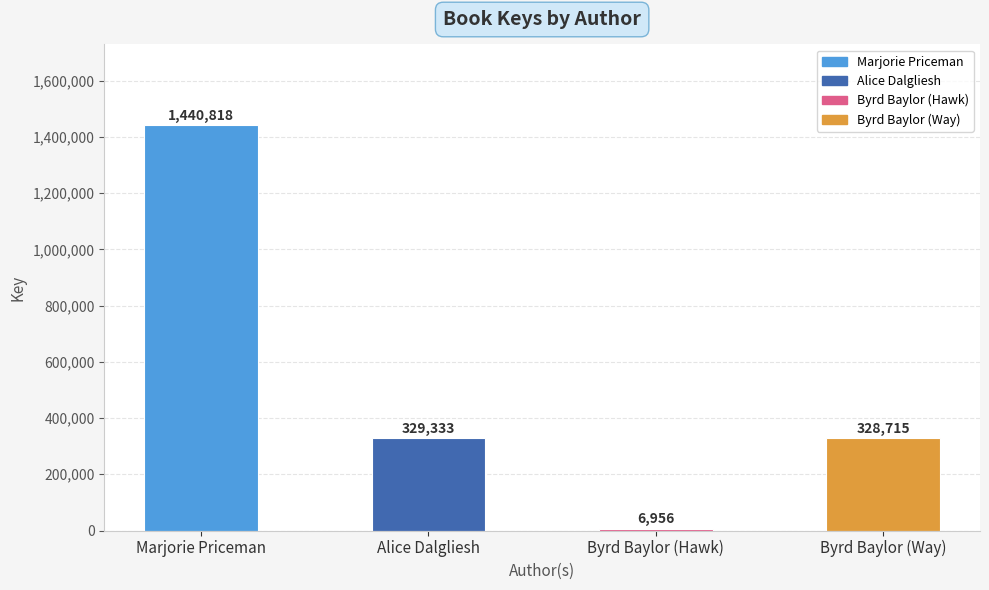

Count the number of data series in this chart.

1